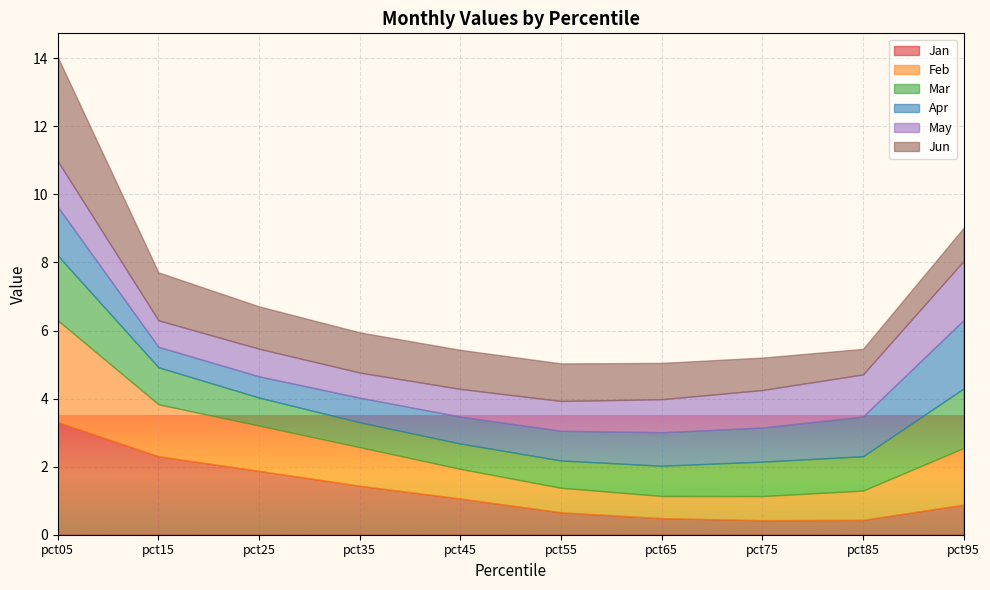

What are all the series names shown in the legend?

Jan, Feb, Mar, Apr, May, Jun